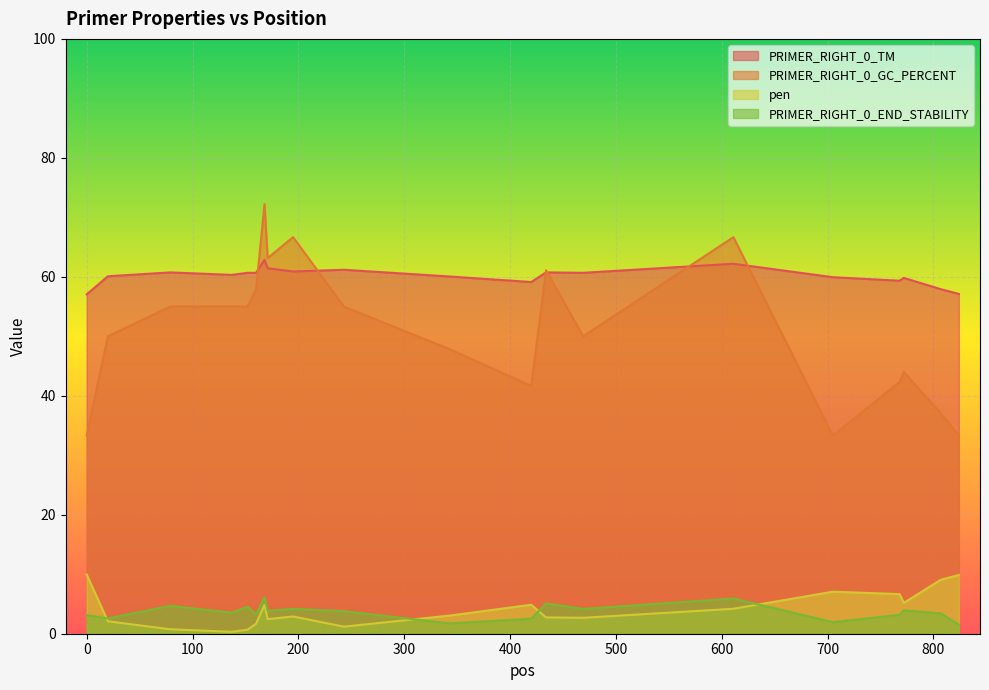

Does the chart display data point markers on the line(s)?

No